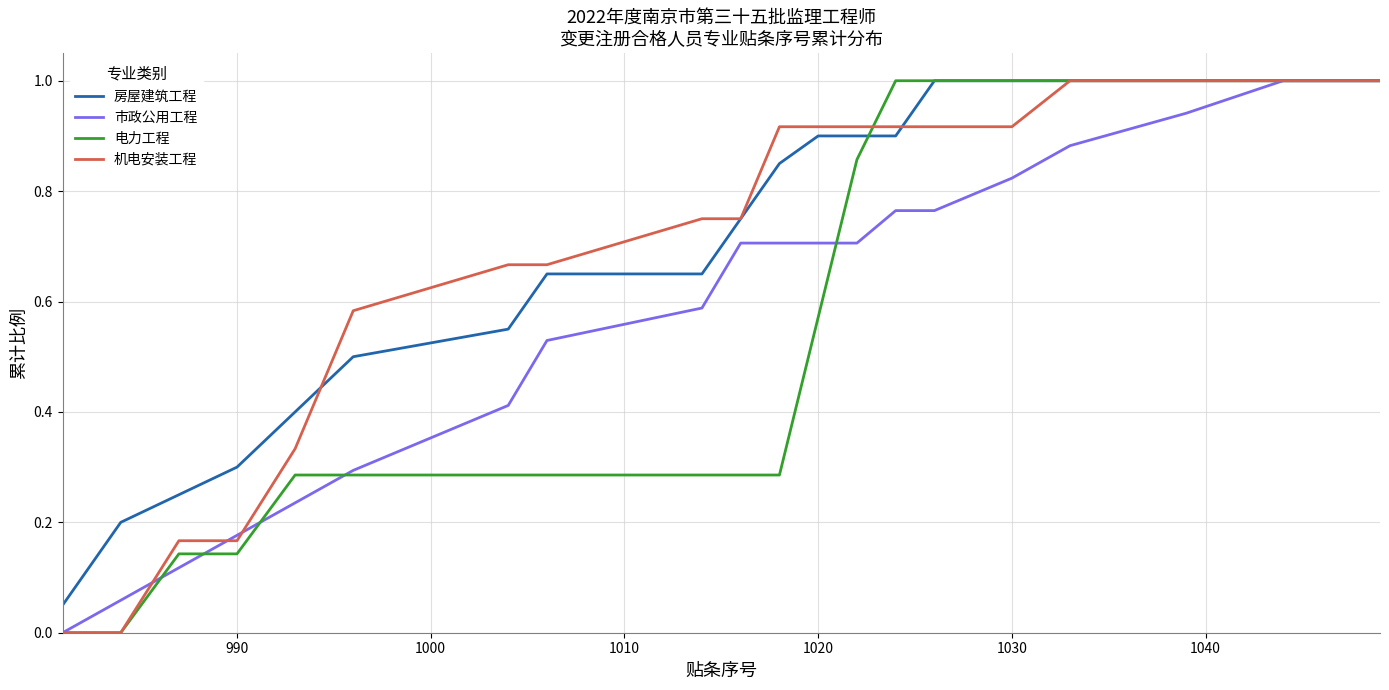

What is the greatest value displayed?

1.0